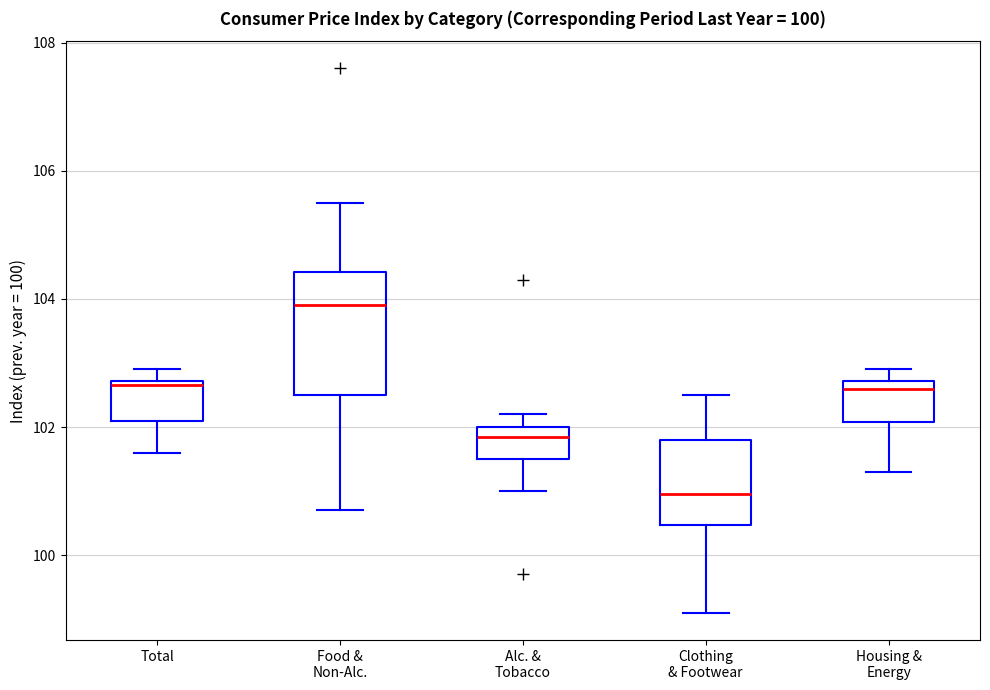

Comparing the boxes themselves (not the whiskers), which one is the tallest?

Food & Non-Alc.